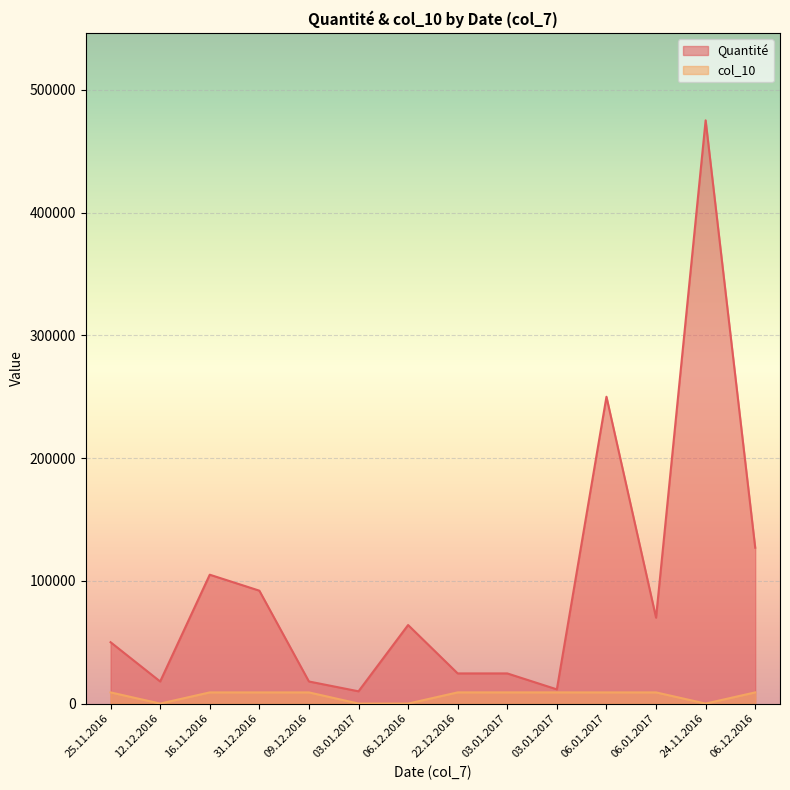

True or false: col_10 and Quantité cross at least once.

False